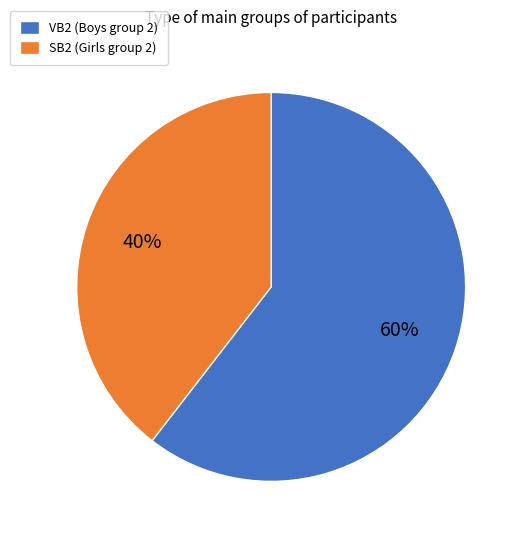

How many segments does this pie chart have?

2